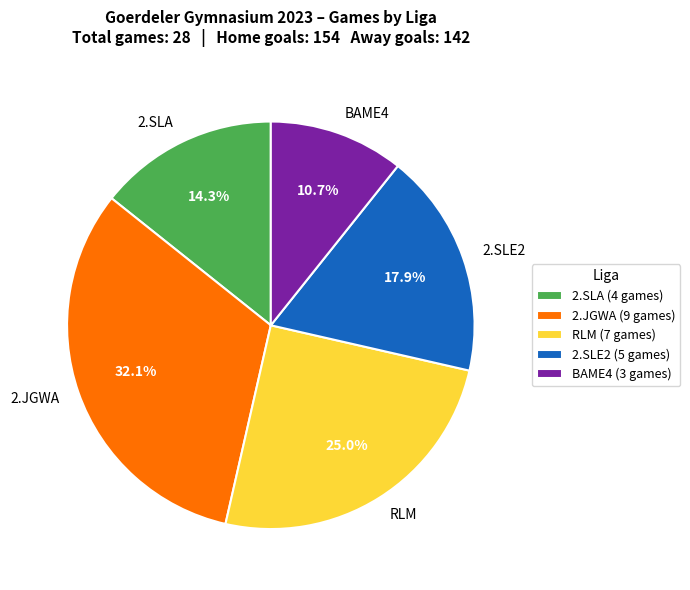

How much of the chart is everything except RLM?

75.0%